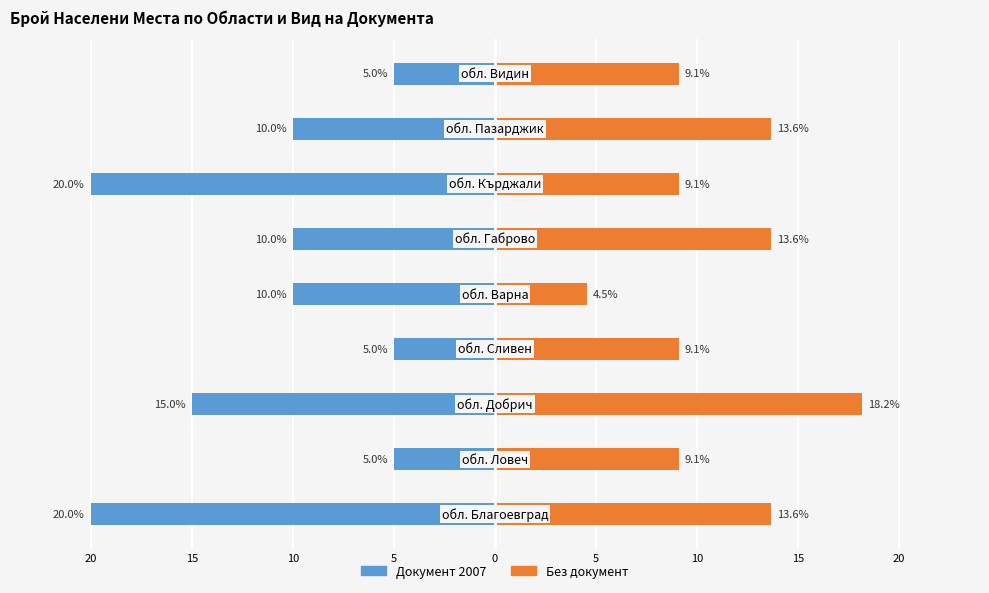

What is the average value of the Документ 2007 series?

-11.1